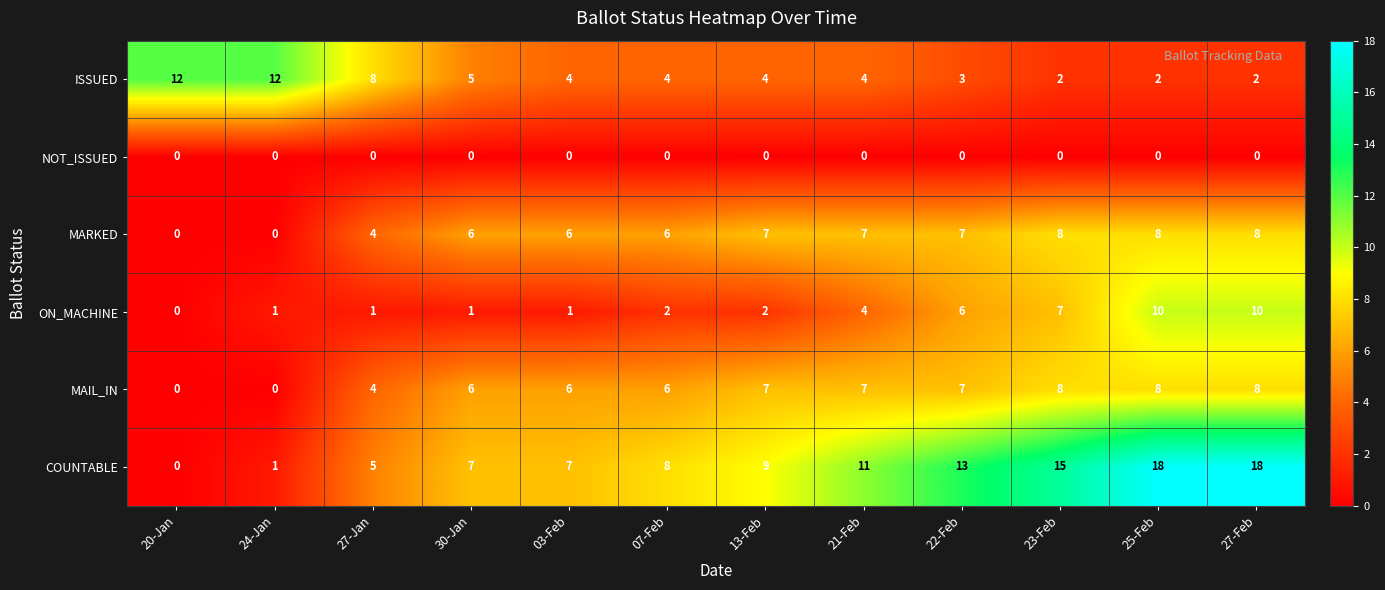

What is the spread (max minus min) of values at 21-Feb?

11